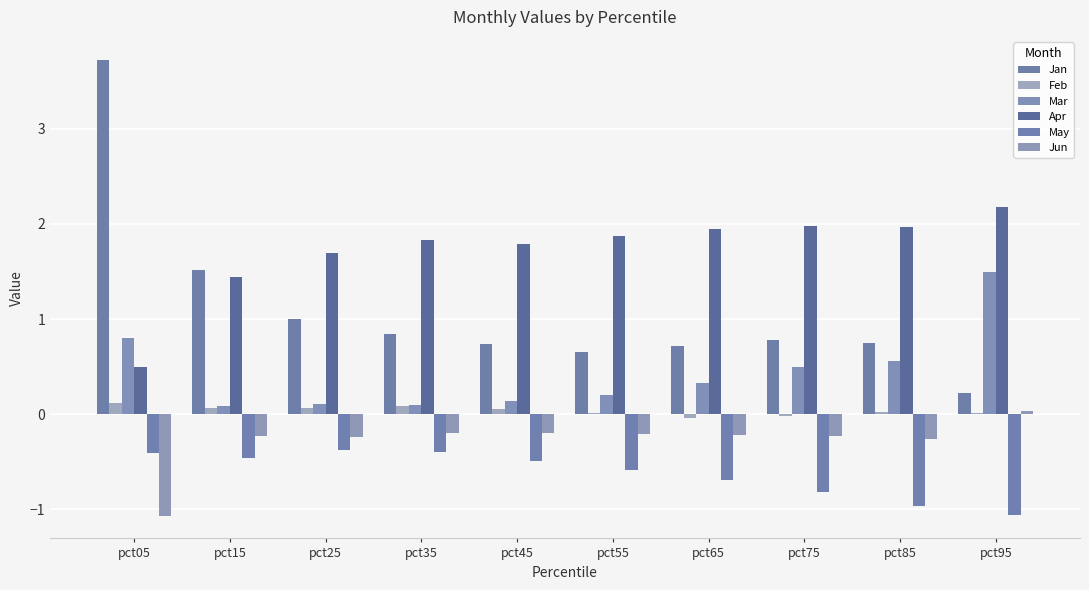

What is the total value across all series at pct55?

2.0